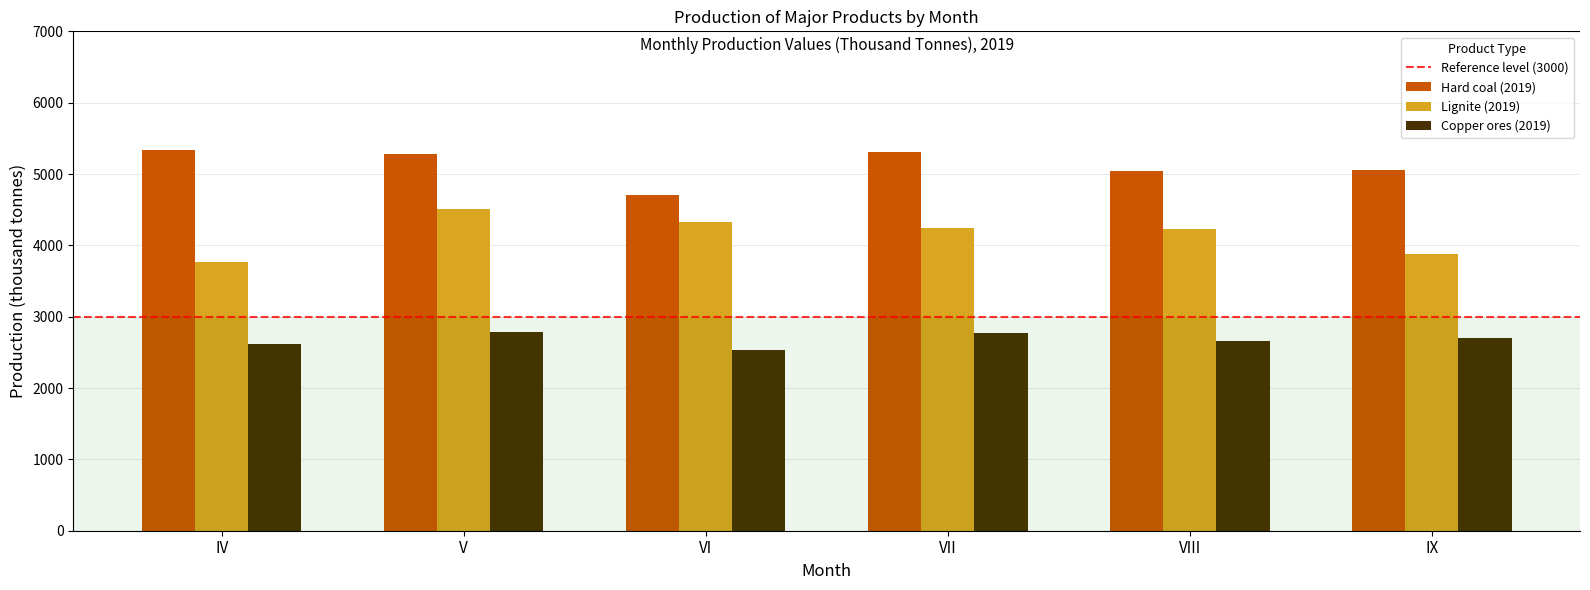

What is the difference between the highest and lowest values at IV?

2723